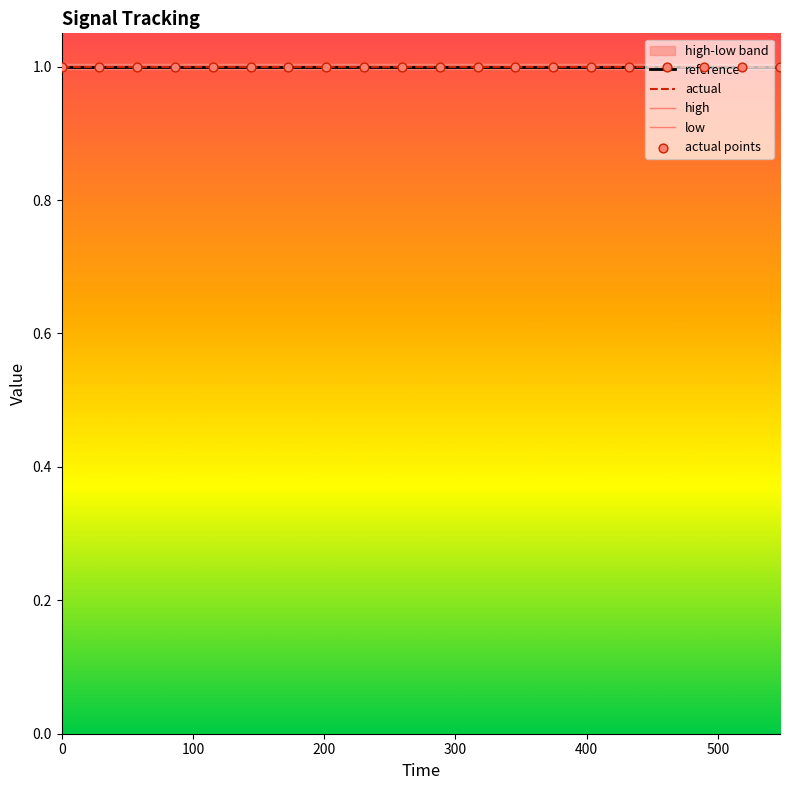

Which series has the largest total across all categories?

high